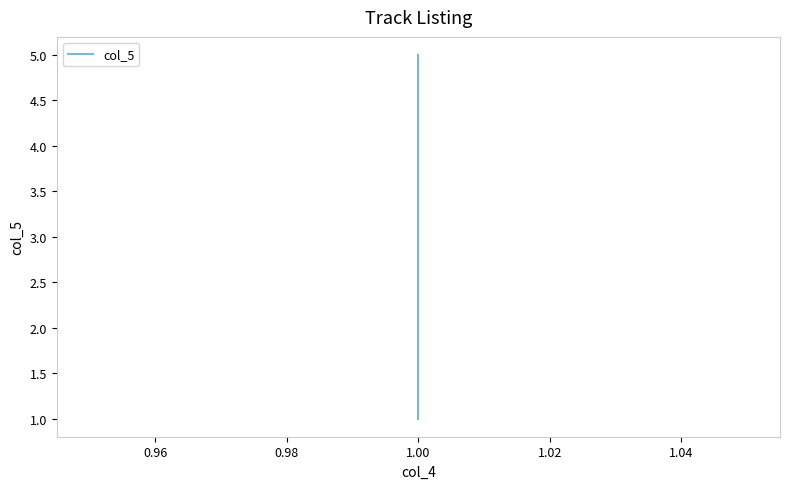

What is the greatest value displayed?

5